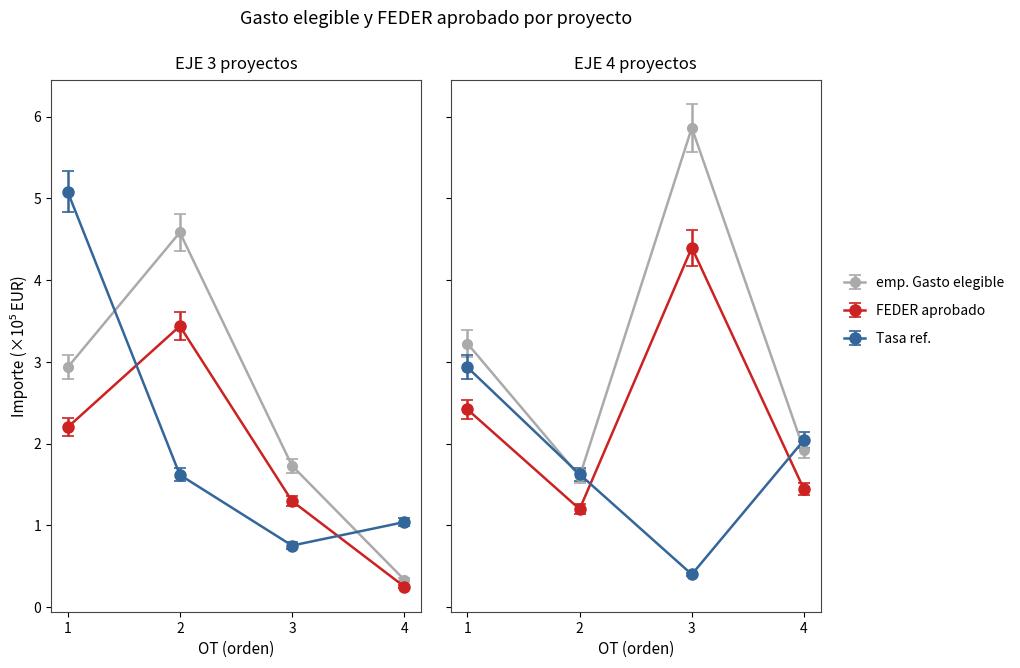

Where is the first local maximum for Gasto elegible EJE1?

2